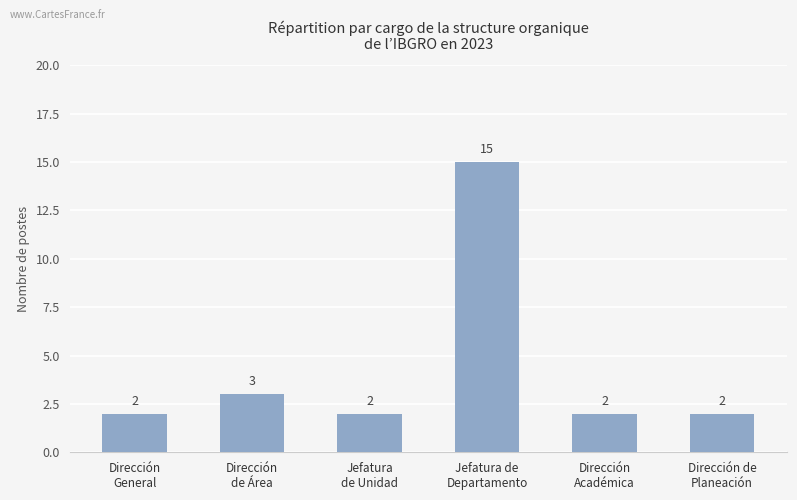

What is the sum of all values?

26